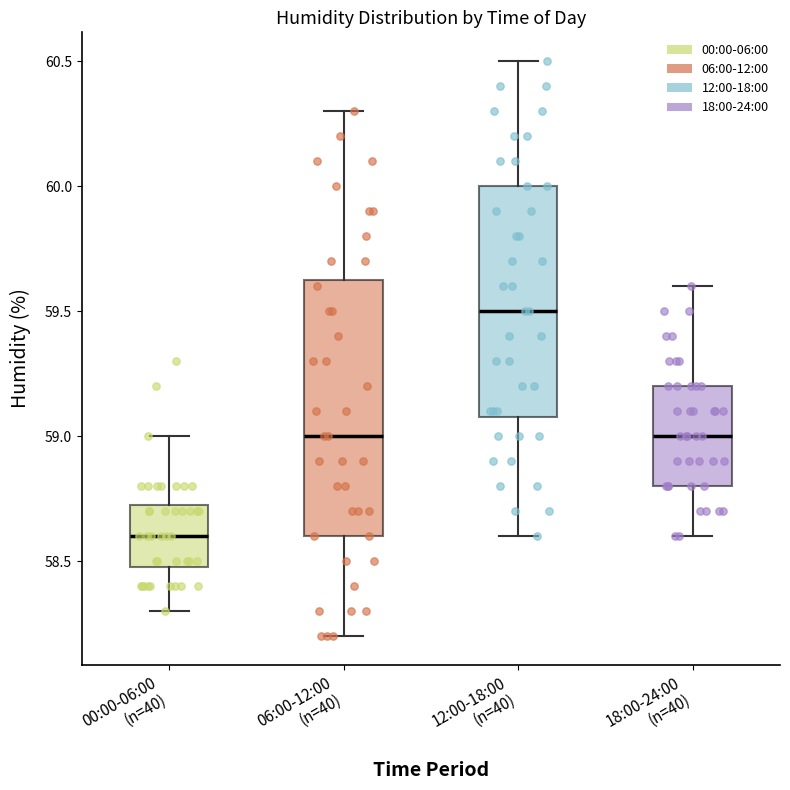

Where is the lower edge of the box for 00:00-06:00 (n=40) on the y-axis? The values are not printed on the chart, so give them approximately, as read against the axis.

58.50